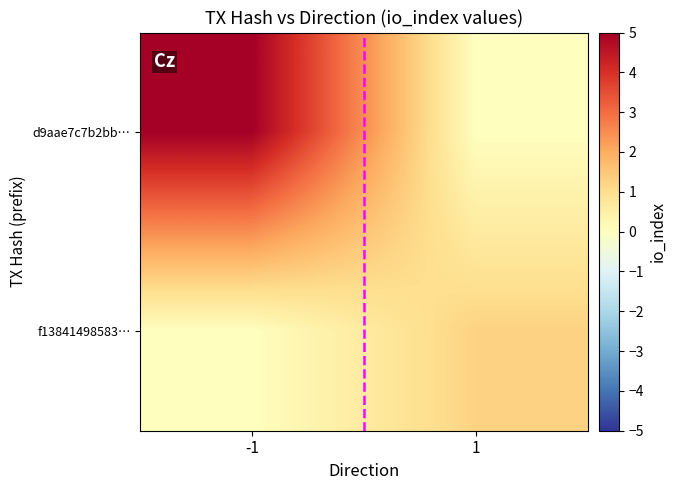

At how many categories does at least one series exceed 0?

2